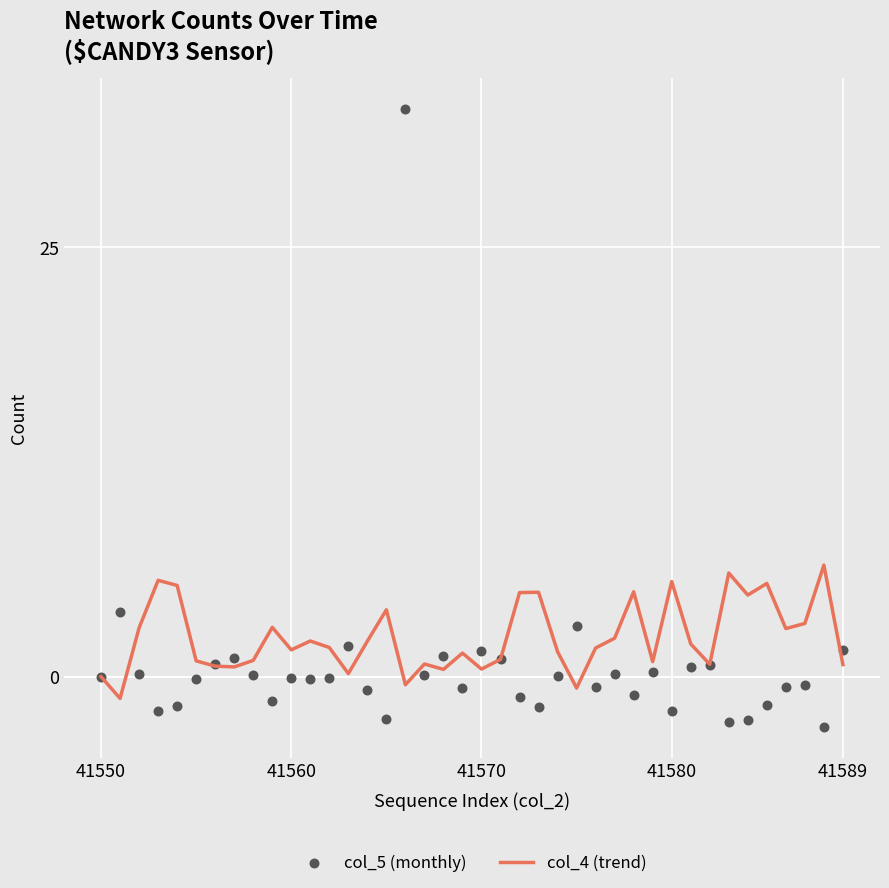

Which series has the widest spread of Y values?

col_5 (monthly)